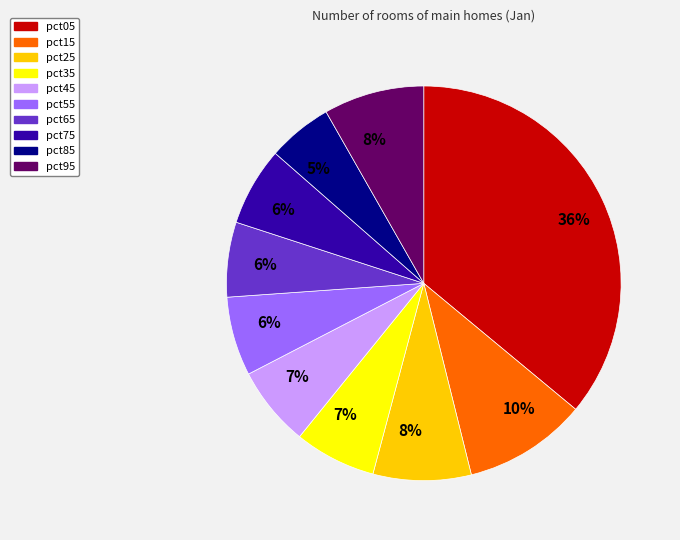

To the nearest percent, what percentage of the pie is pct55?

6%